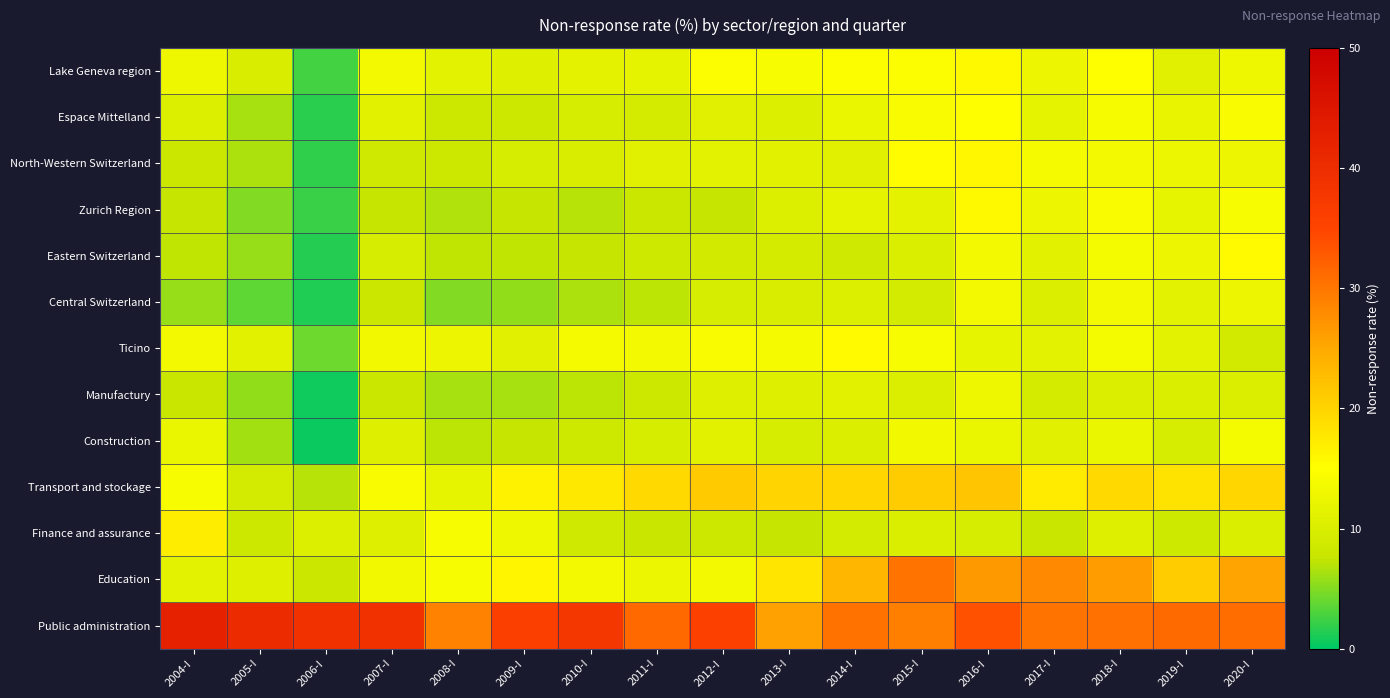

How many categories are shown in the chart?

17